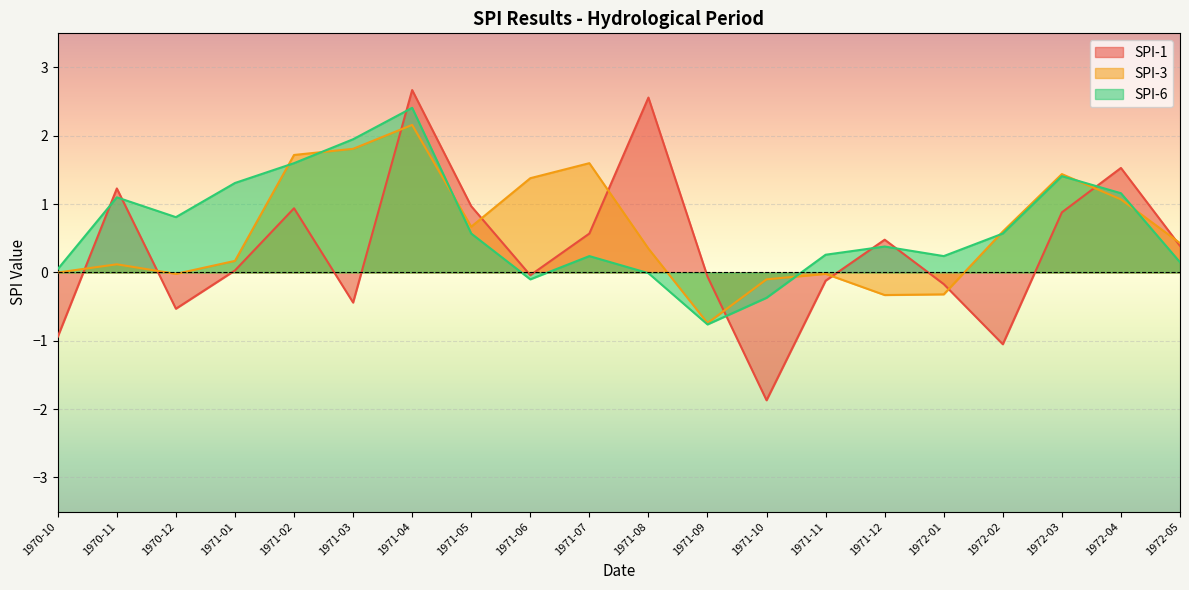

Rank the categories by SPI-1 value from highest to lowest.

1971-04, 1971-08, 1972-04, 1970-11, 1971-05, 1971-02, 1972-03, 1971-07, 1971-12, 1972-05, 1971-01, 1971-06, 1971-09, 1971-11, 1972-01, 1971-03, 1970-12, 1970-10, 1972-02, 1971-10